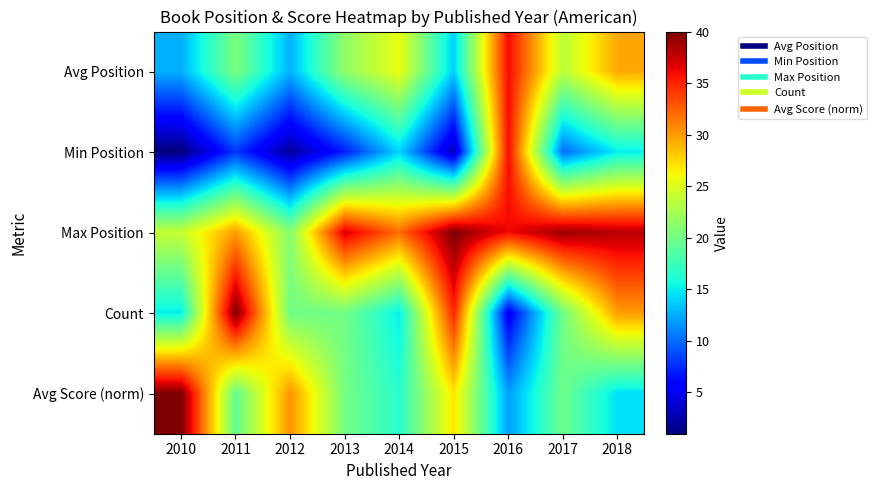

At how many categories does at least one series exceed 26?

9